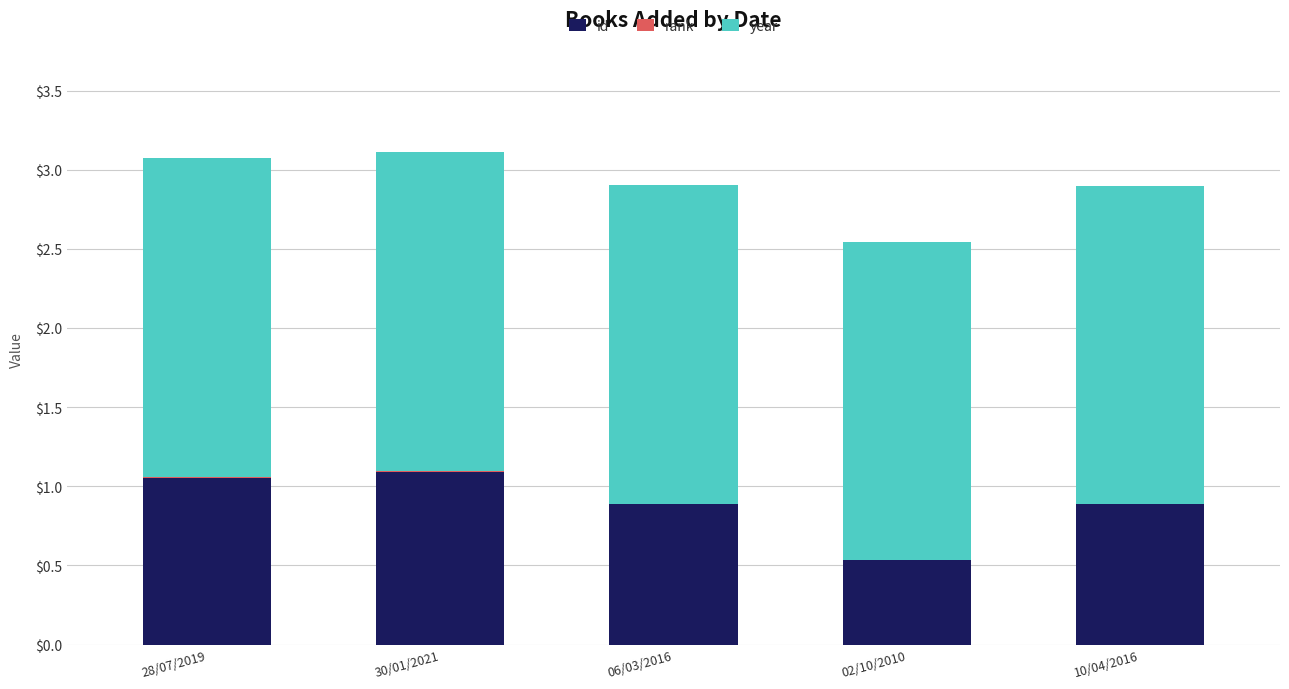

What is the sum of all id values?

4.5